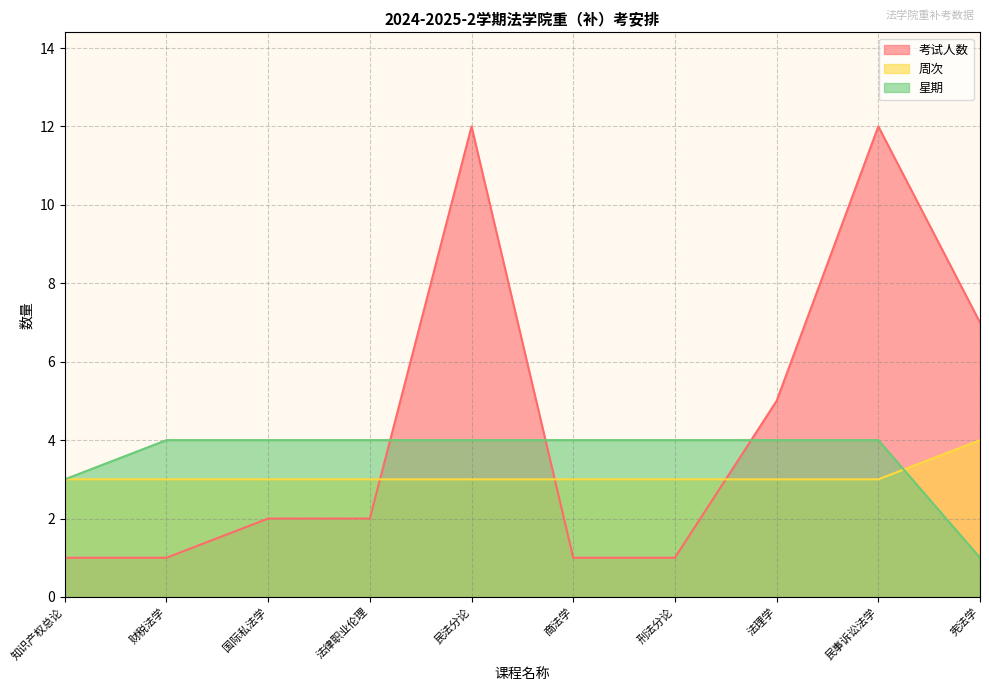

Which has a higher value, 民法分论 or 知识产权总论?

民法分论